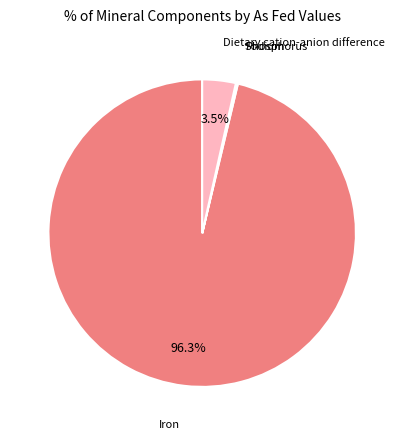

Is there any slice that represents more than half of the pie?

Yes